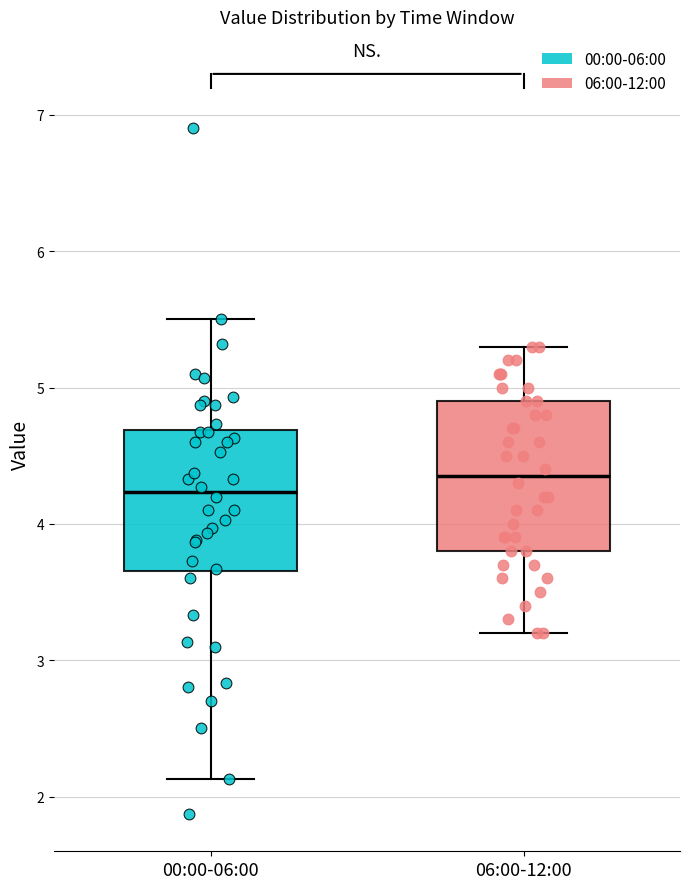

Reading left to right, transcribe this box plot: for each box, give where its median line is, the range the box spans, and where its two whiskers end, as read against the y-axis. The values are not printed on the chart, so give them approximately, as read against the axis.

00:00-06:00: median 4.2, box 3.7 to 4.7, whiskers 2.1 to 5.5
06:00-12:00: median 4.4, box 3.8 to 4.9, whiskers 3.2 to 5.3